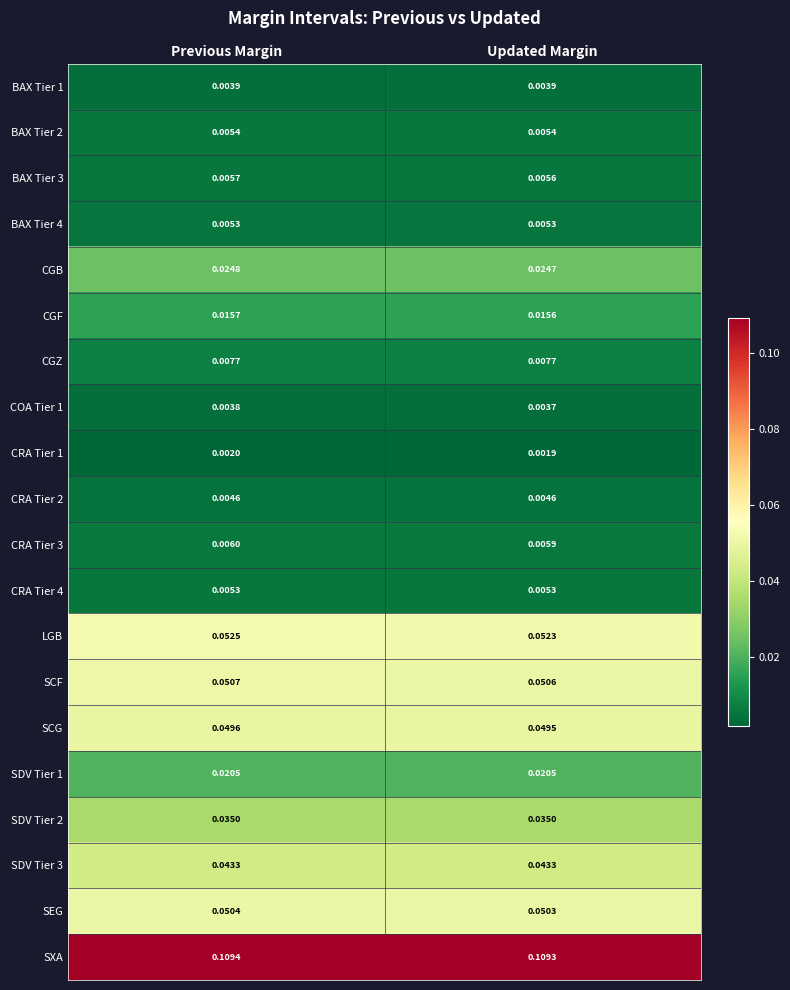

Which label corresponds to the smallest value in the chart?

Updated Margin